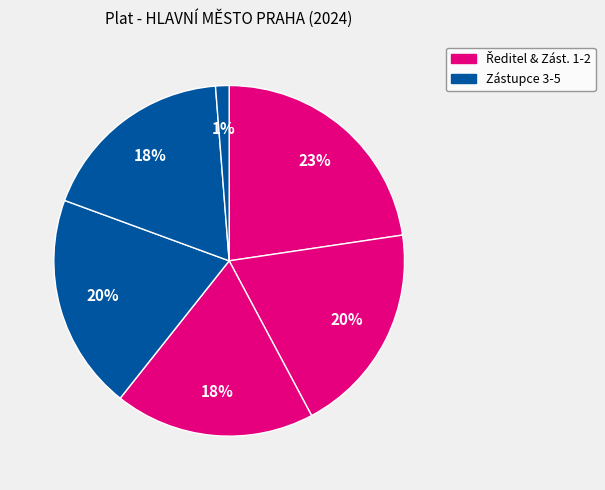

Count the number of slices in the pie.

6